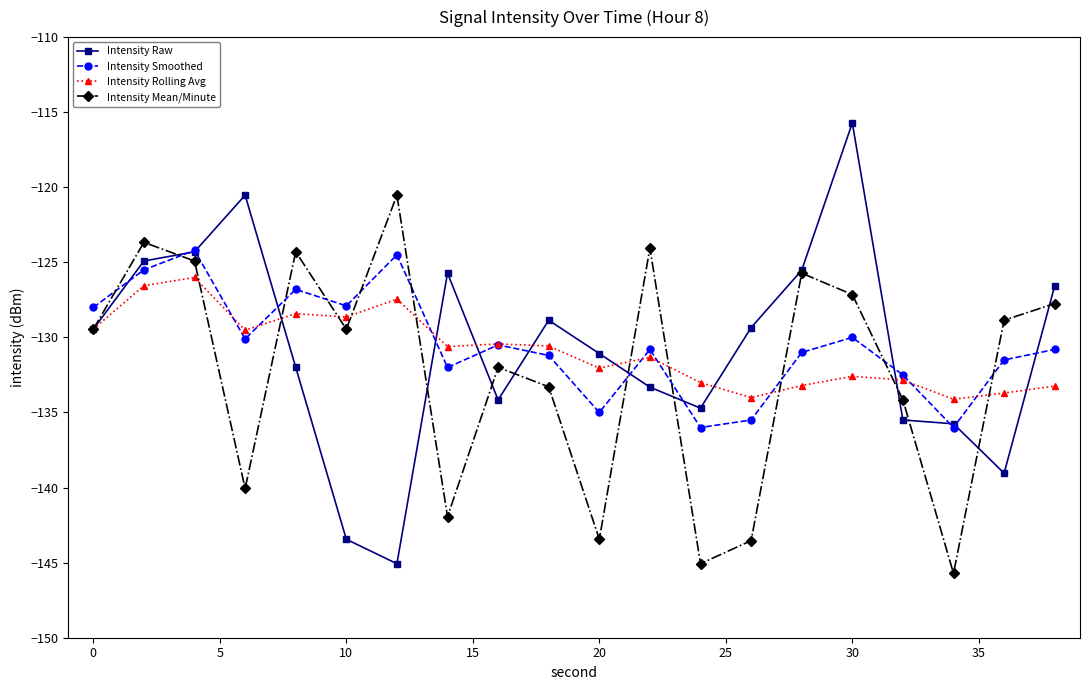

What is the value of the Intensity Raw point at the 8th from the left?

-125.7